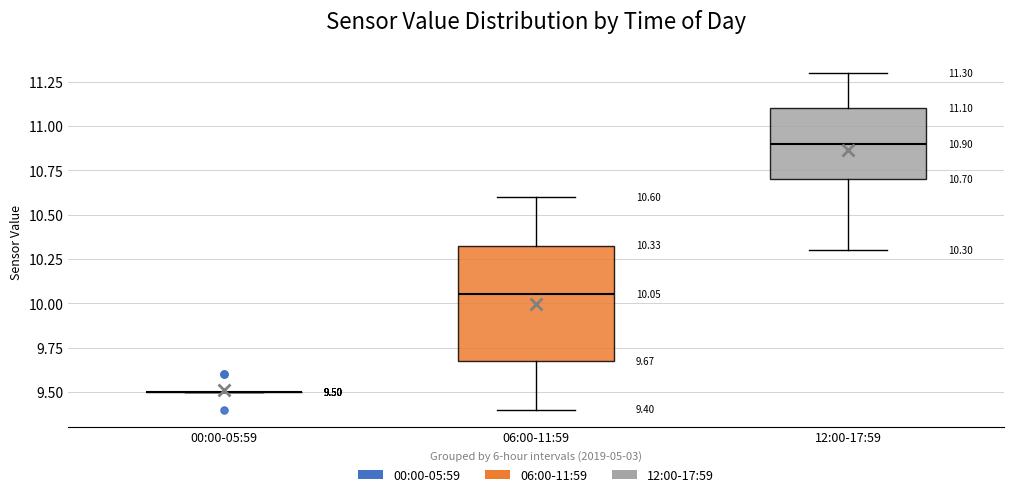

Which box is the tallest, from its lower edge to its upper edge?

06:00-11:59